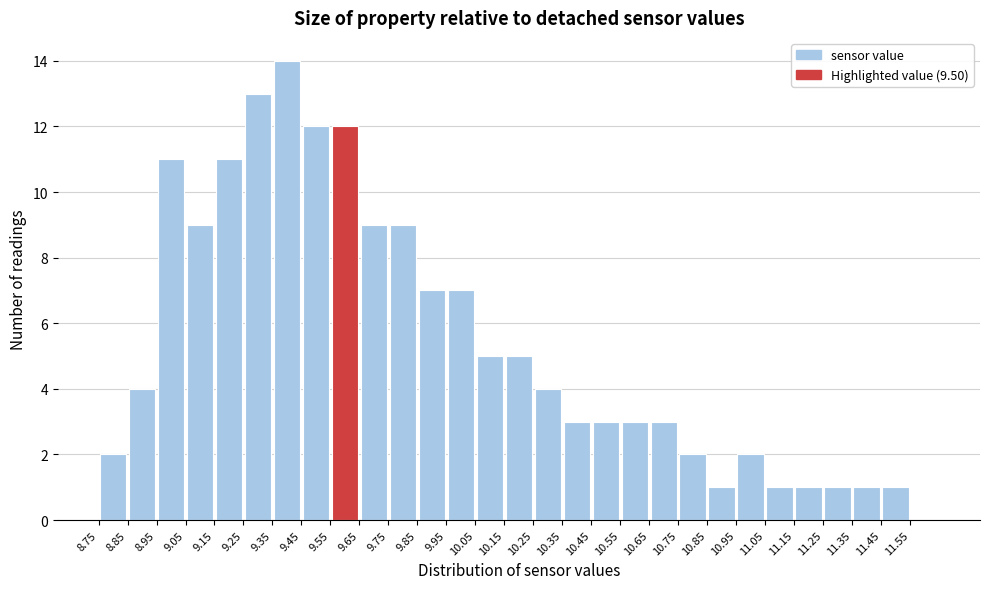

Which range on the x-axis has the tallest bar?

9.35 to 9.45